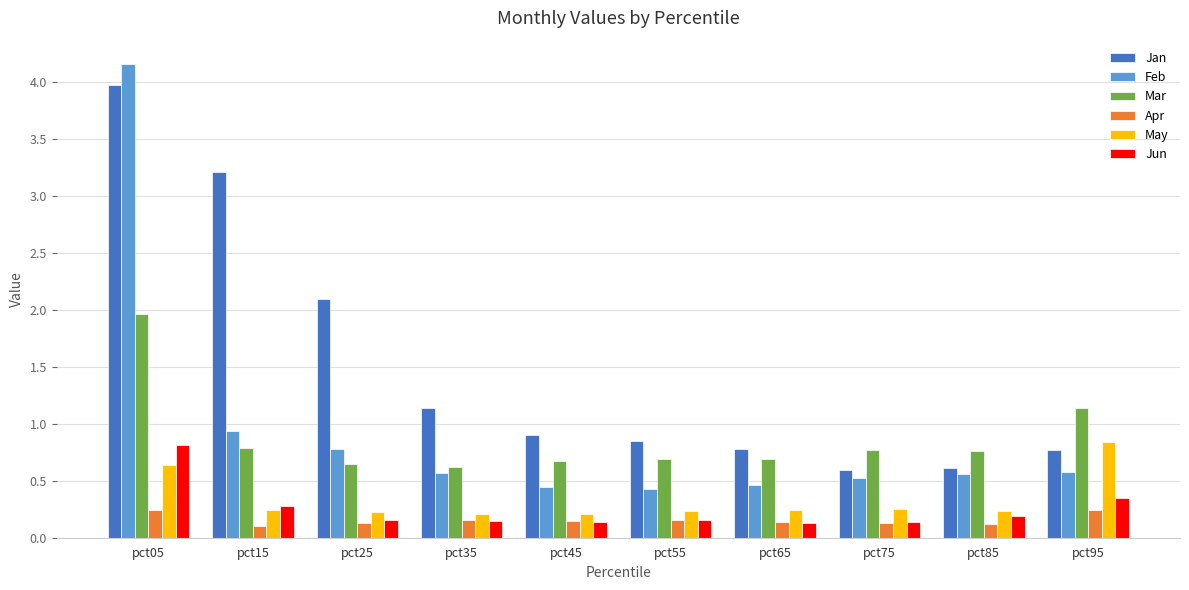

What is the sum of all Apr values?

1.6